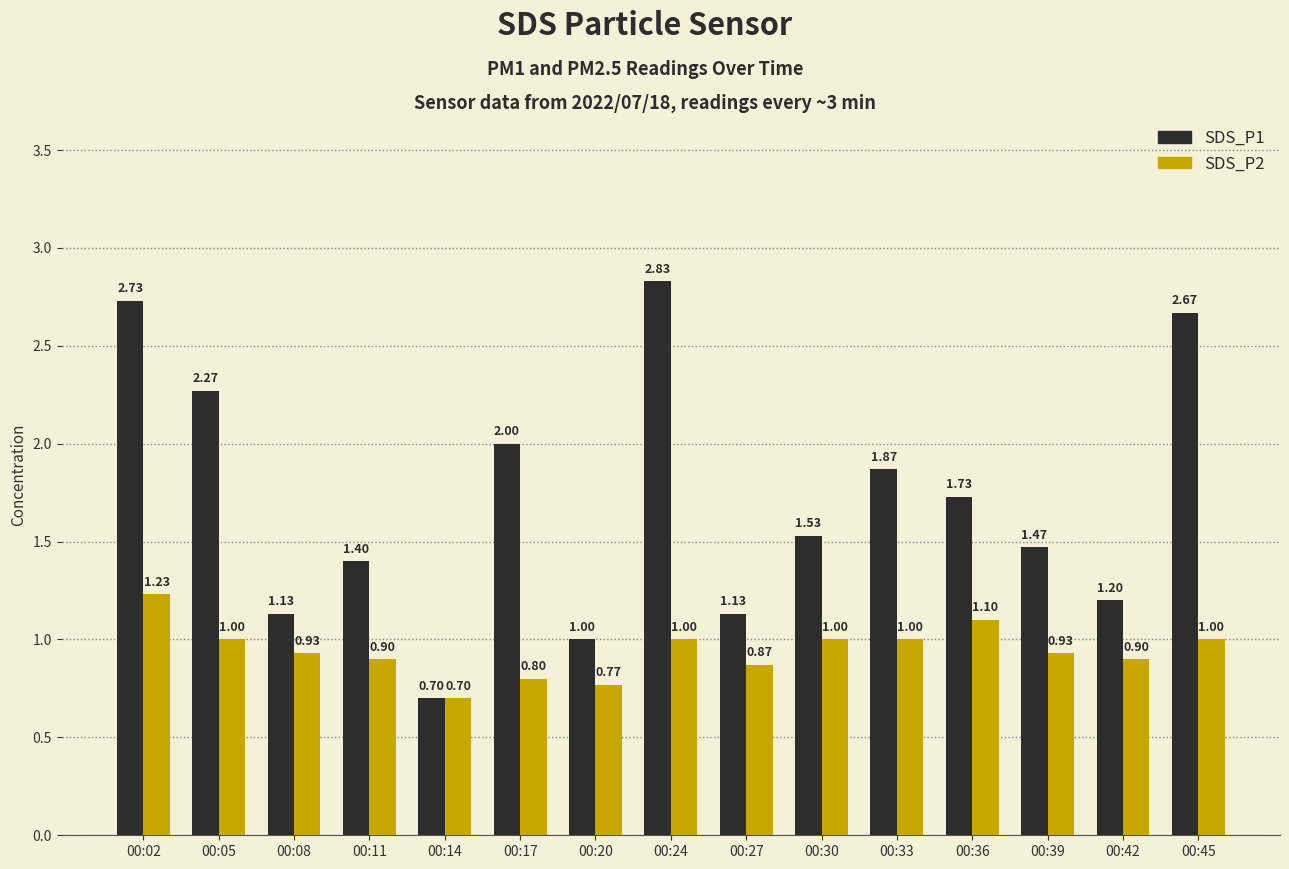

Which series has the largest range (max minus min)?

SDS_P1